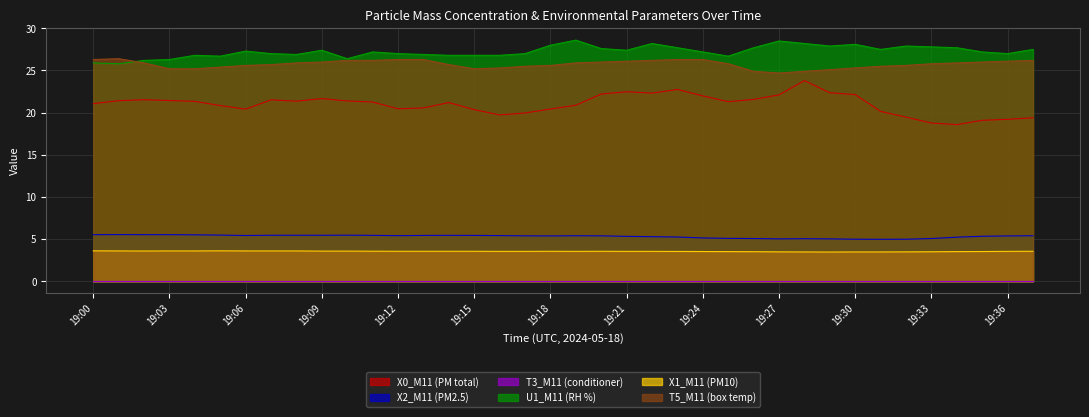

What is the smallest value displayed?

0.0